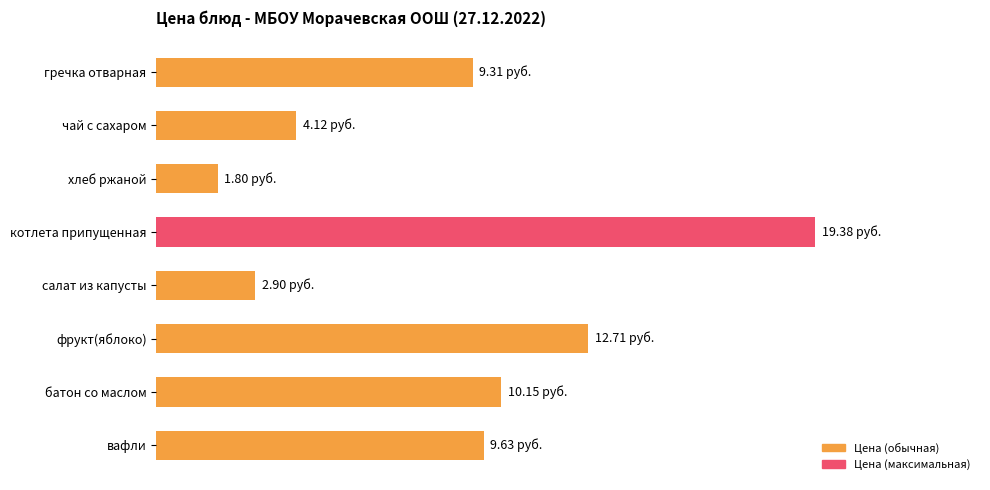

List the labels in order of value, smallest first.

хлеб ржаной, салат из капусты, чай с сахаром, гречка отварная, вафли, батон со маслом, фрукт(яблоко), котлета припущенная